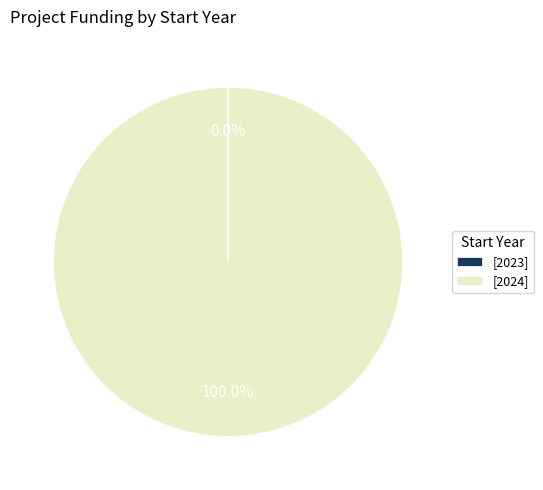

What is the largest slice in the pie chart?

[2024]